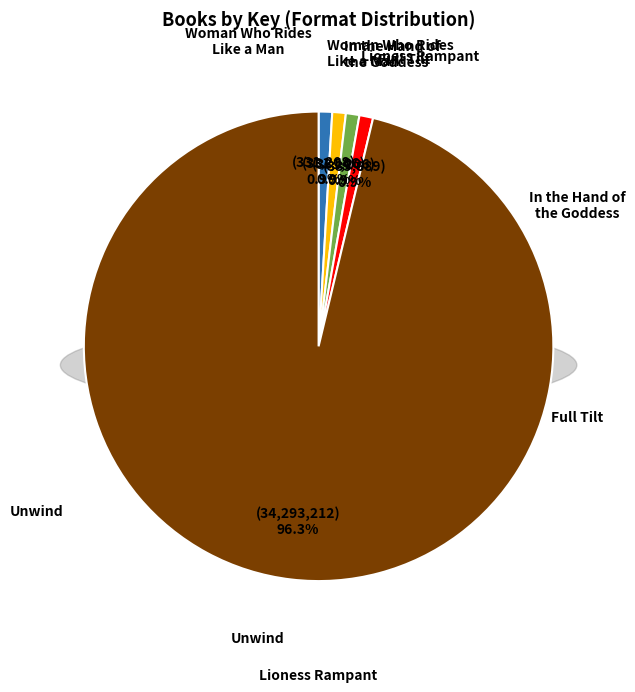

Does Woman Who Rides
Like a Man account for over 50% of the chart?

No